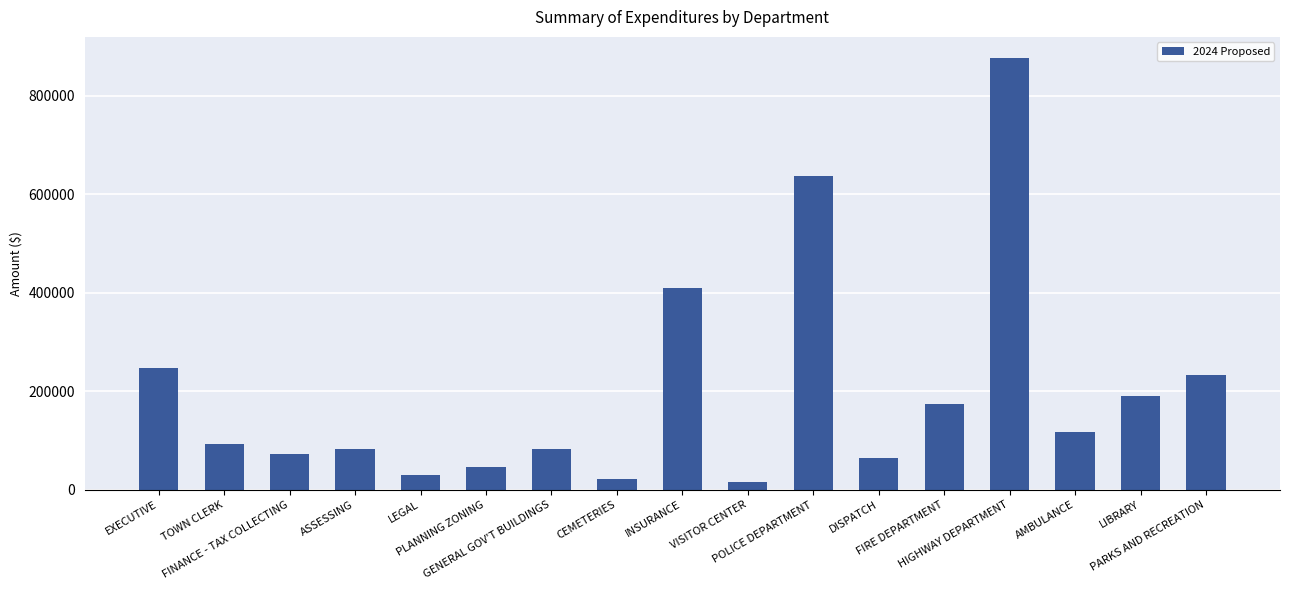

What is the label of the 10th bar from the left?

VISITOR CENTER